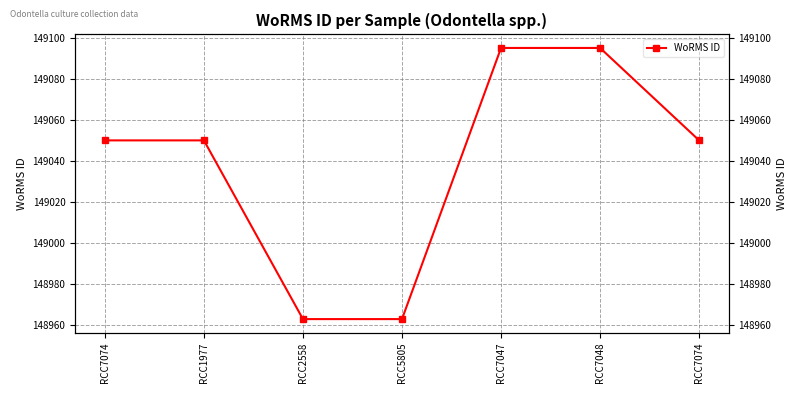

Reading left to right, list all the values displayed in this chart.

RCC7074=149050	RCC1977=149050	RCC2558=148963	RCC5805=148963	RCC7047=149095	RCC7048=149095	RCC7074=149050